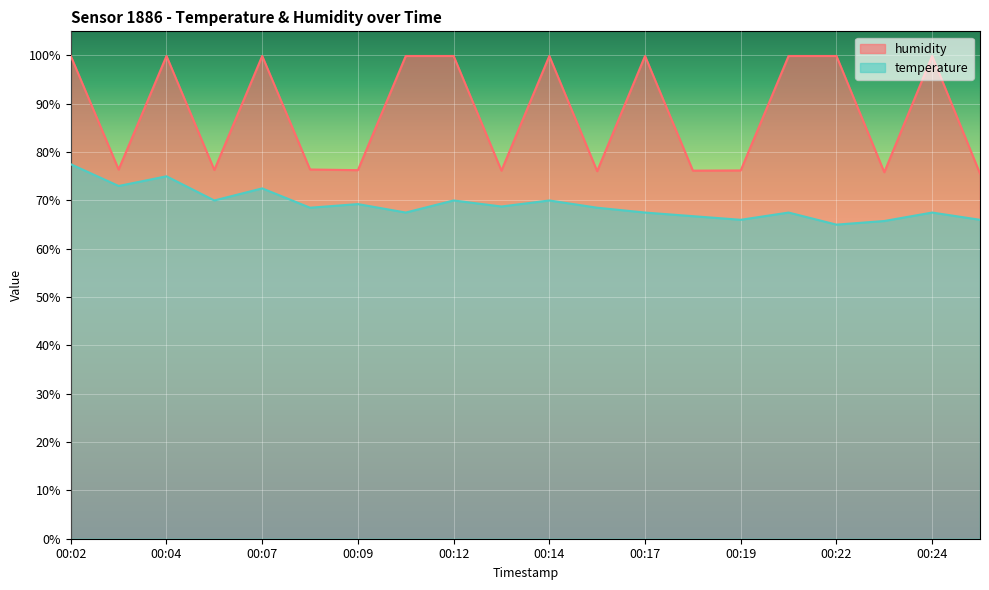

What is the value of the temperature point at the 13th from the left?

67.5